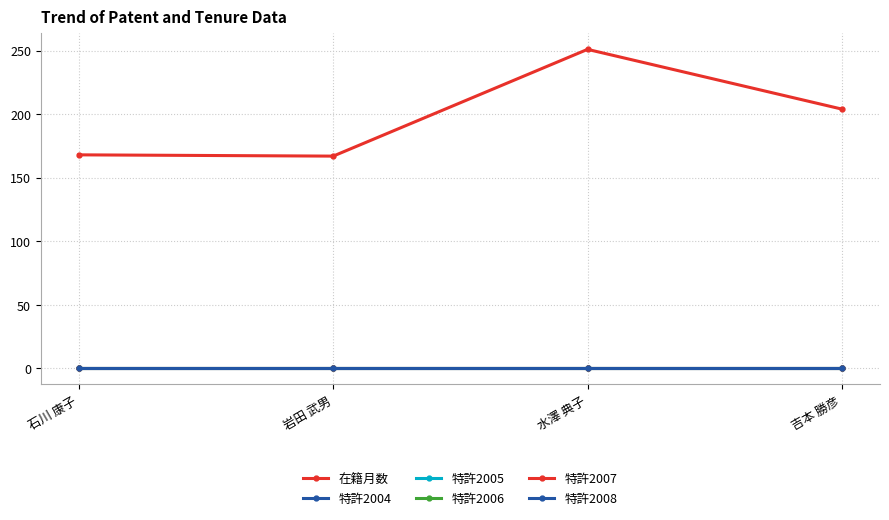

Does the chart have visible grid lines?

Yes